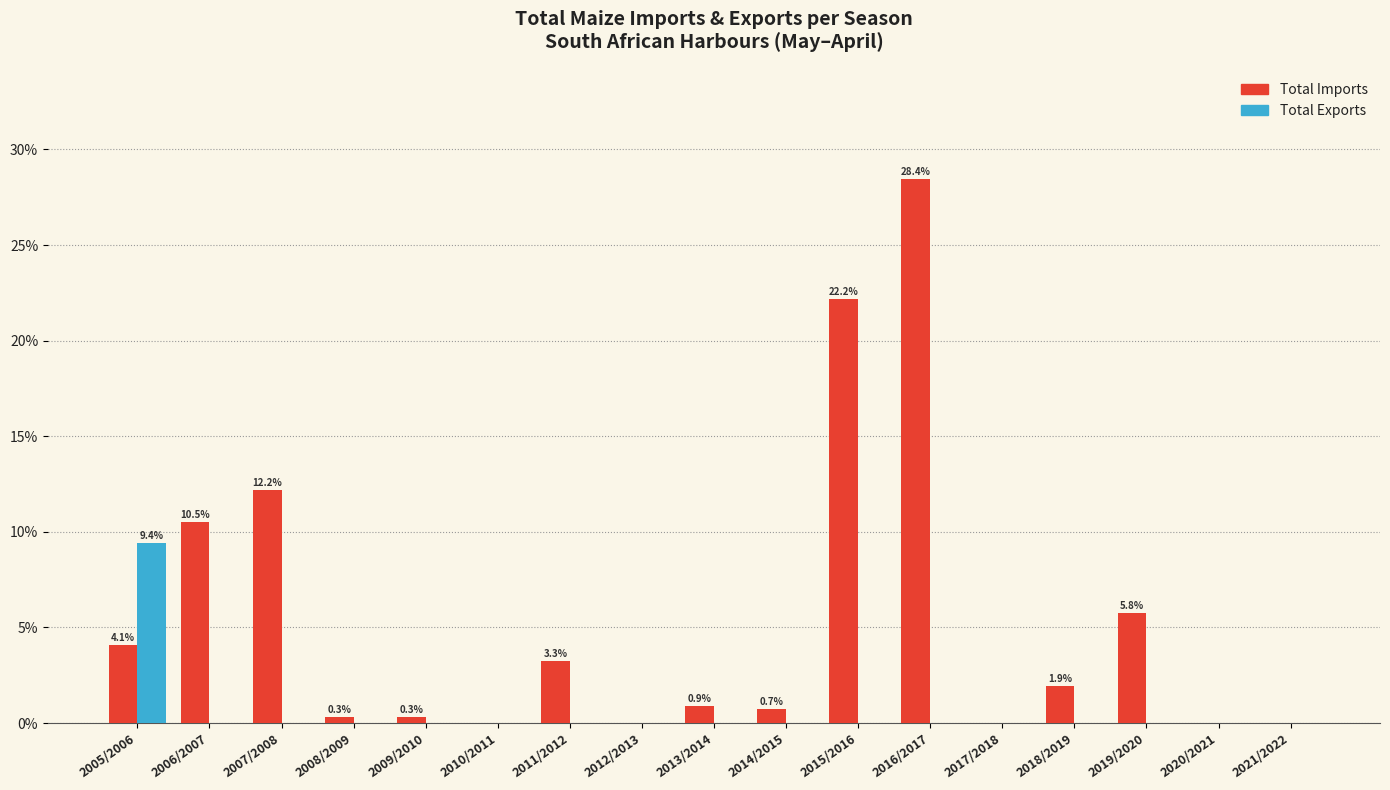

The Total Exports series shows 0.0 at 2011/2012. True or false?

True